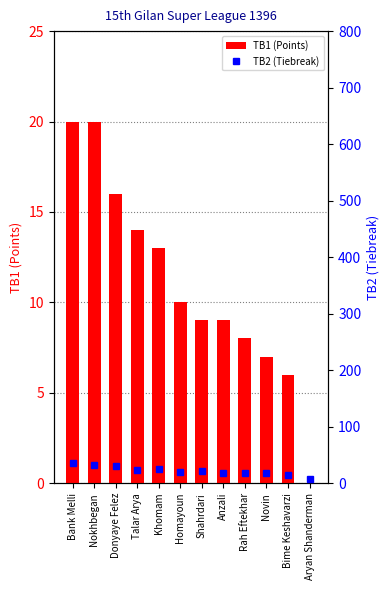

How many data points in TB2 (Tiebreak) are above 22?

5